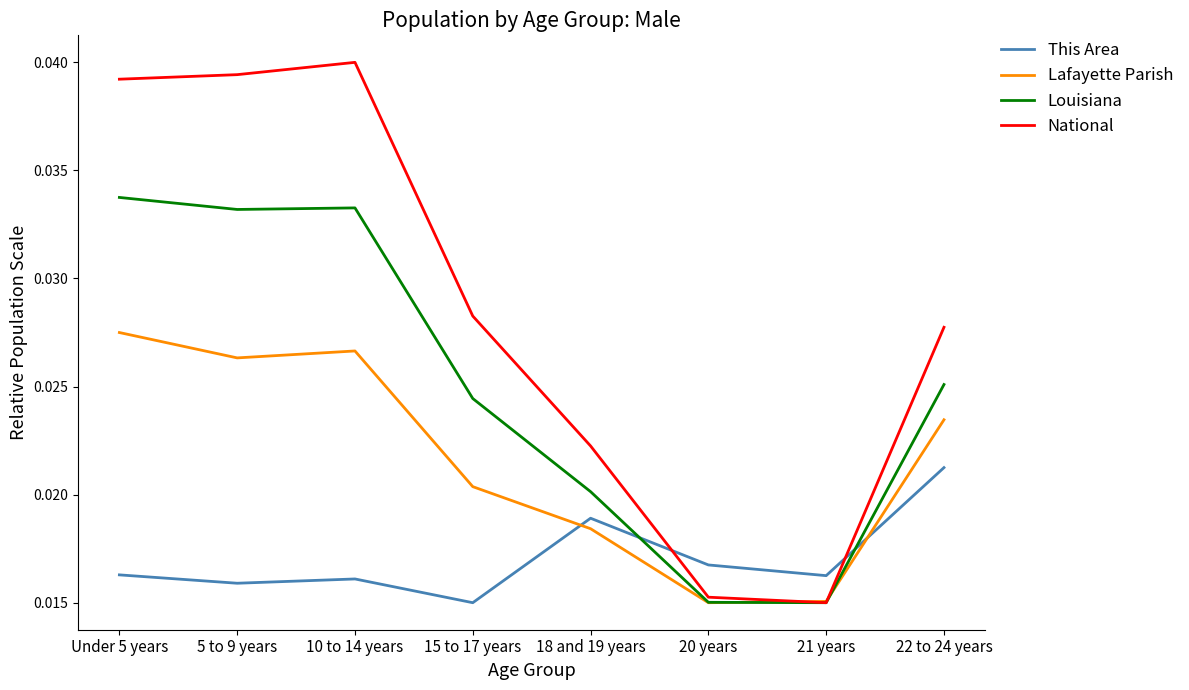

List the series in order of their overall mean, lowest first.

This Area, Lafayette Parish, Louisiana, National